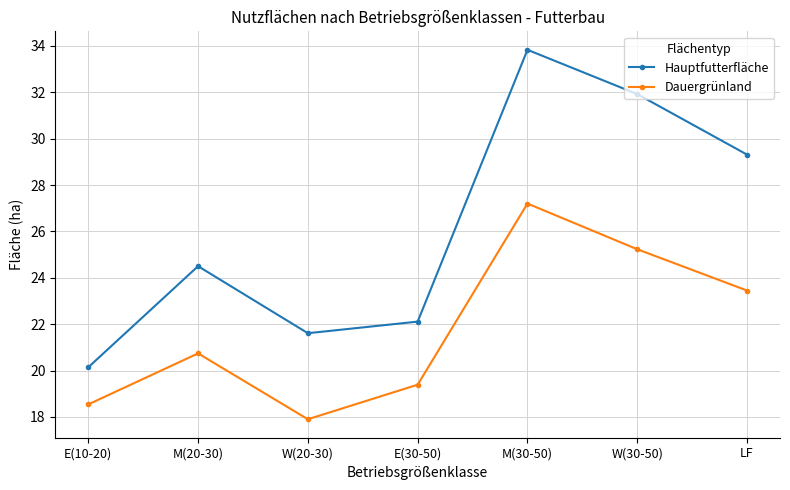

What is the total value across all series at W(30-50)?

57.2